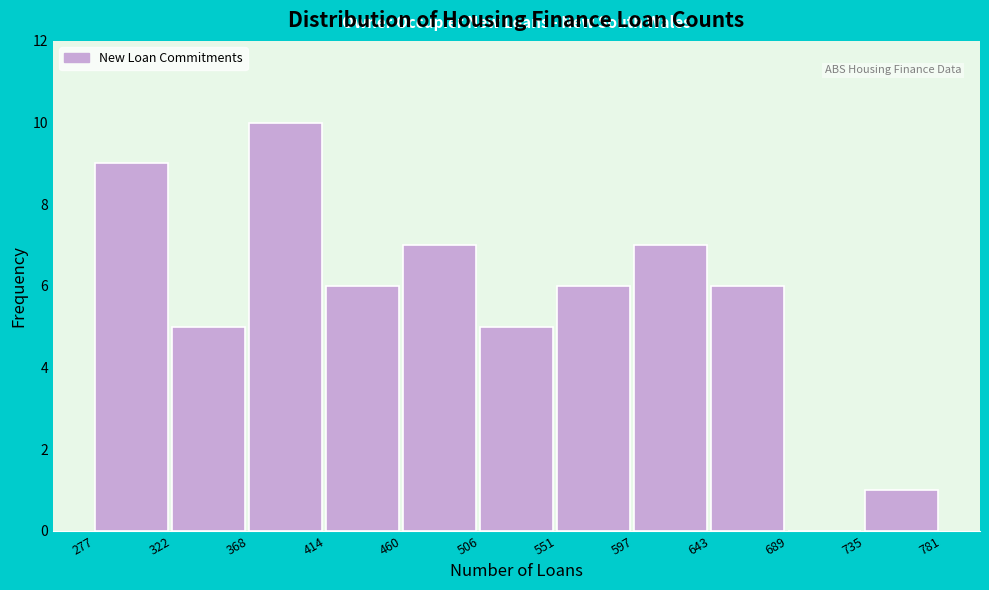

Reading left to right, list every bar in this chart as the range it spans on the x-axis followed by its height. The values are not printed on the chart, so give them approximately, as read against the axis.

277 to 322: 9
322 to 368: 5
368 to 414: 10
414 to 460: 6
460 to 506: 7
506 to 551: 5
551 to 597: 6
597 to 643: 7
643 to 689: 6
689 to 735: 0
735 to 781: 1